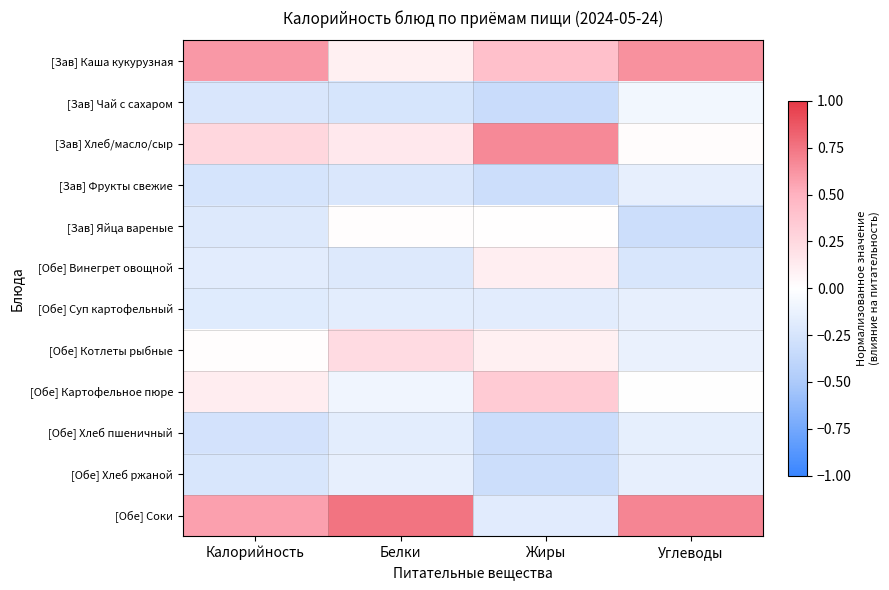

List the series in order of their peak value, highest first.

[Обе] Соки, [Зав] Хлеб/масло/сыр, [Зав] Каша кукурузная, [Обе] Картофельное пюре, [Обе] Котлеты рыбные, [Обе] Винегрет овощной, [Зав] Яйца вареные, [Зав] Чай с сахаром, [Обе] Хлеб ржаной, [Зав] Фрукты свежие, [Обе] Суп картофельный, [Обе] Хлеб пшеничный